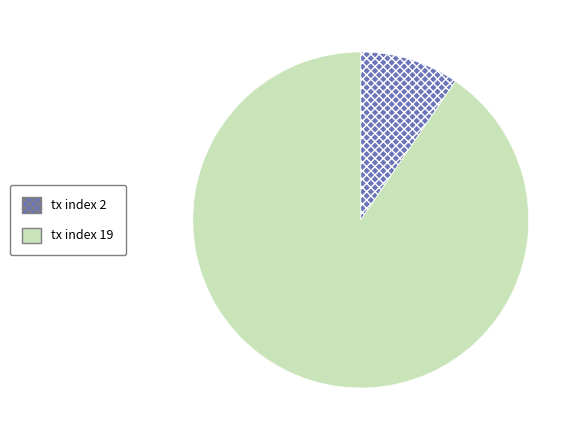

Which category accounts for the majority?

tx index 19